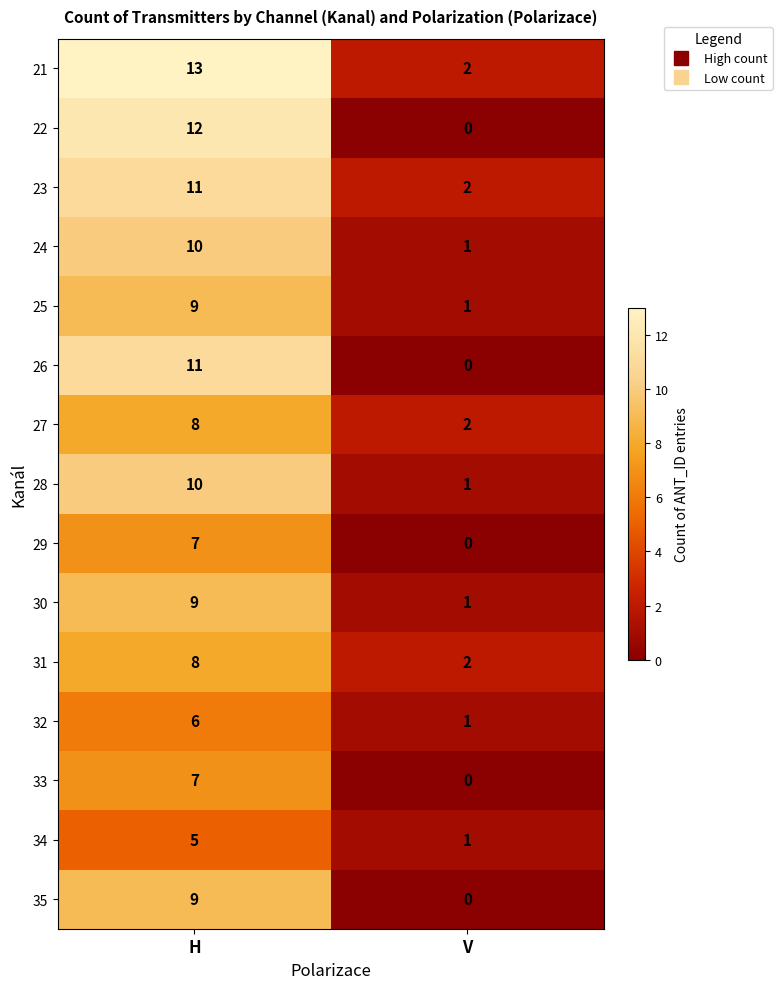

At which label is 32 closest to 3?

V